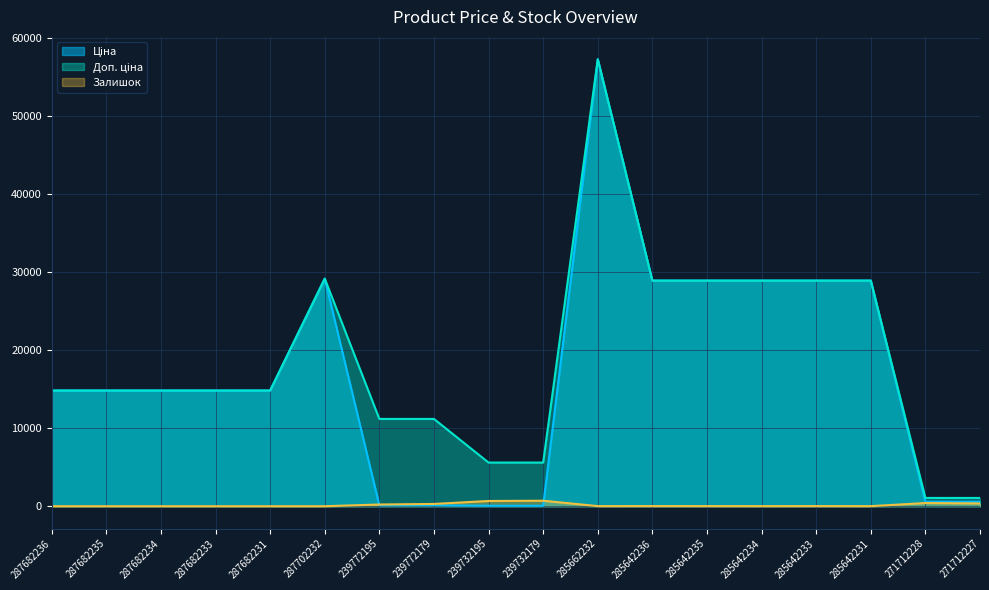

How many values in the Ціна series are below 14817?

6